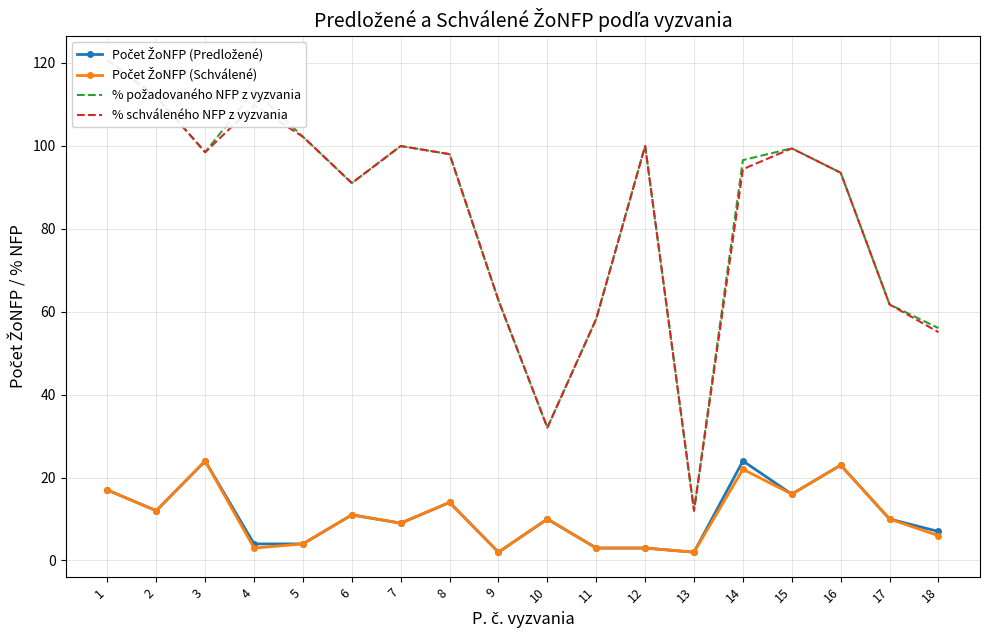

At how many categories does at least one series exceed 41?

16